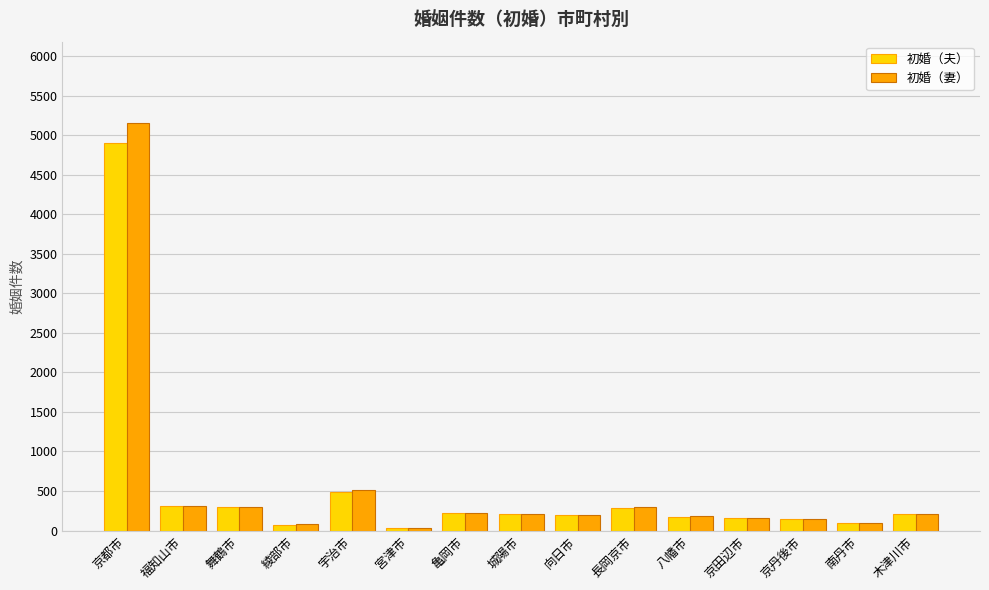

What is the total value across all series at 福知山市?

619